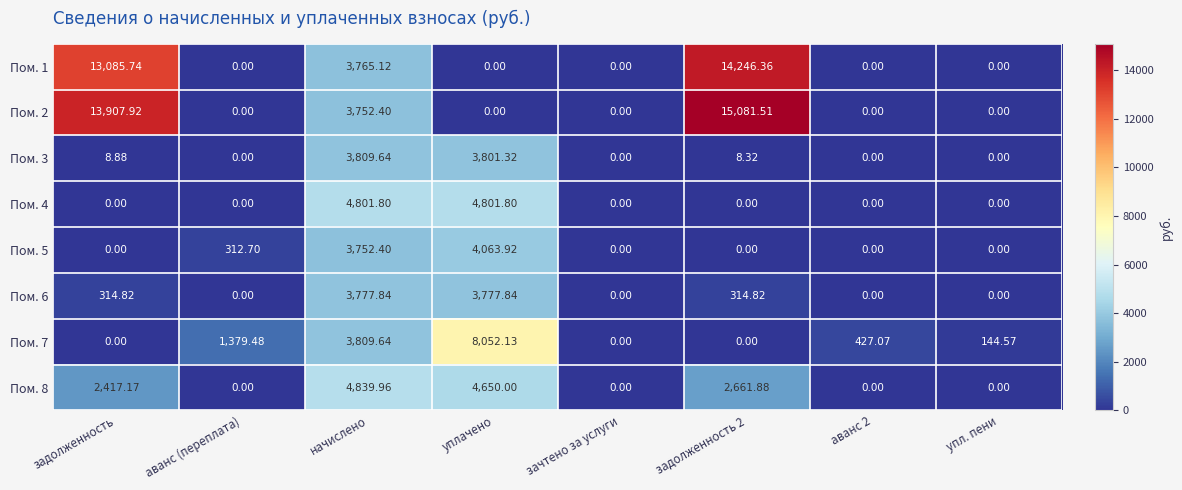

Count the number of data series in this chart.

8